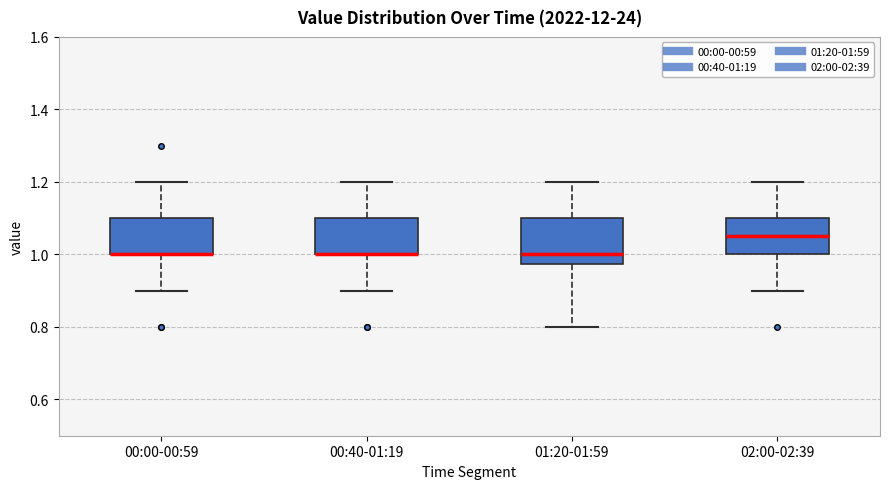

Reading left to right, transcribe this box plot: for each box, give where its median line is, the range the box spans, and where its two whiskers end, as read against the y-axis. The values are not printed on the chart, so give them approximately, as read against the axis.

00:00-00:59: median 1.00 (drawn on the box's lower edge), box 1.00 to 1.10, whiskers 0.90 to 1.20
00:40-01:19: median 1.00 (drawn on the box's lower edge), box 1.00 to 1.10, whiskers 0.90 to 1.20
01:20-01:59: median 1.00, box 0.98 to 1.10, whiskers 0.80 to 1.20
02:00-02:39: median 1.06, box 1.00 to 1.10, whiskers 0.90 to 1.20